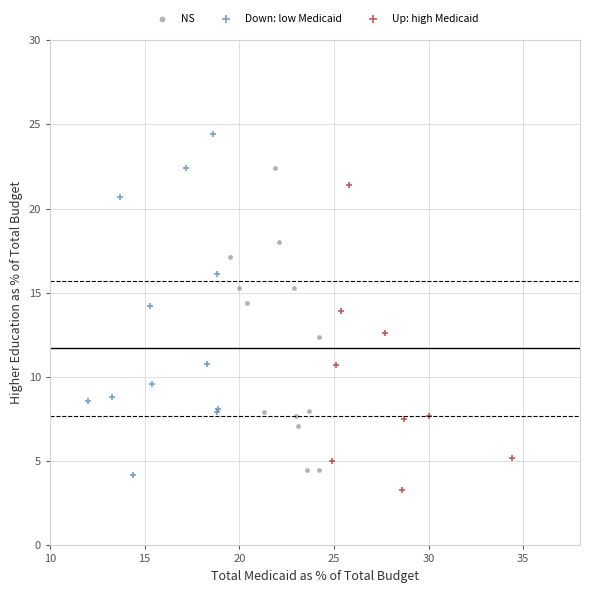

Which series reaches the minimum Y coordinate?

Up: high Medicaid